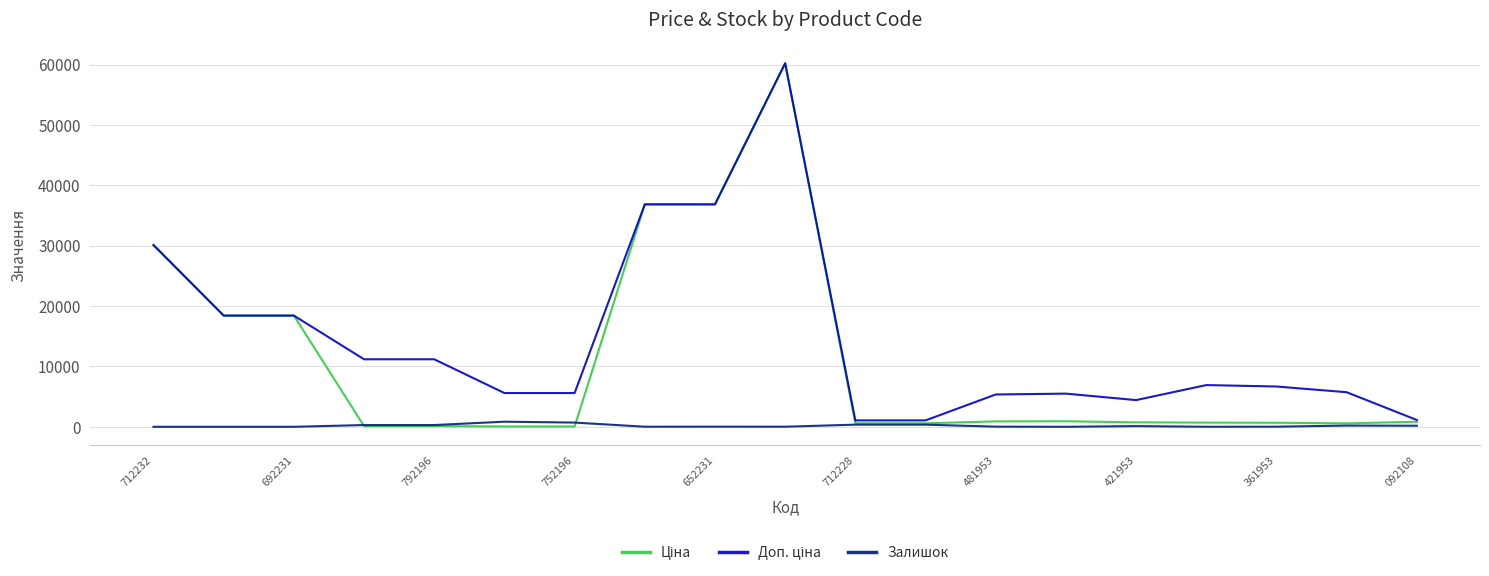

In Залишок, how many points are higher than both neighbors (excluding endpoints)?

5